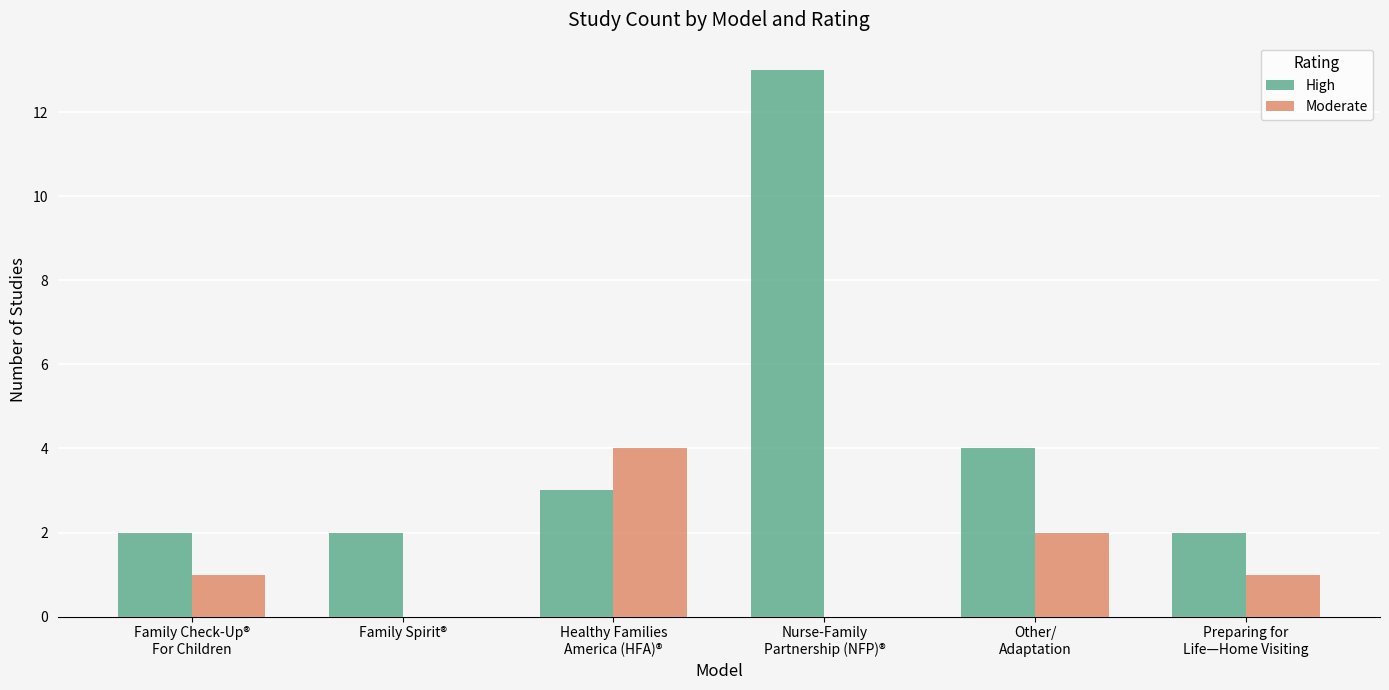

How many groups of bars are there?

6